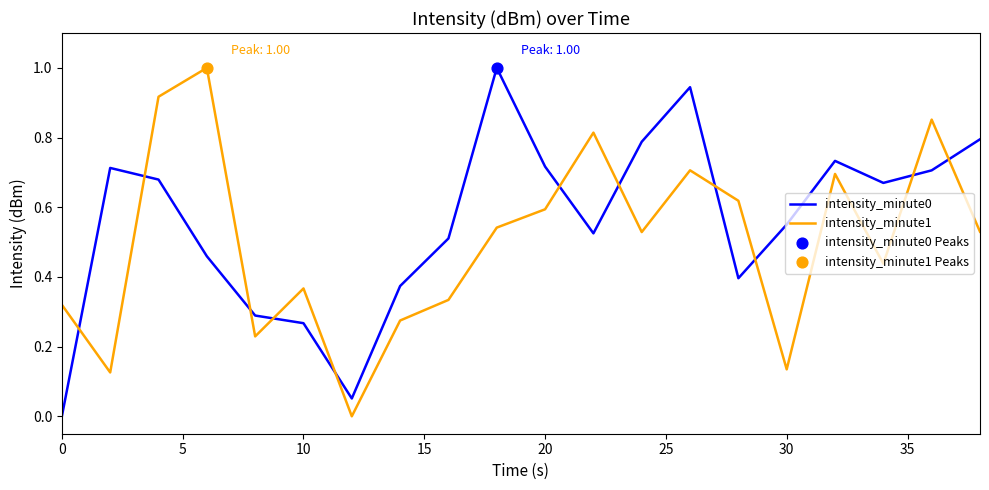

Which series has the largest total across all categories?

intensity_minute0